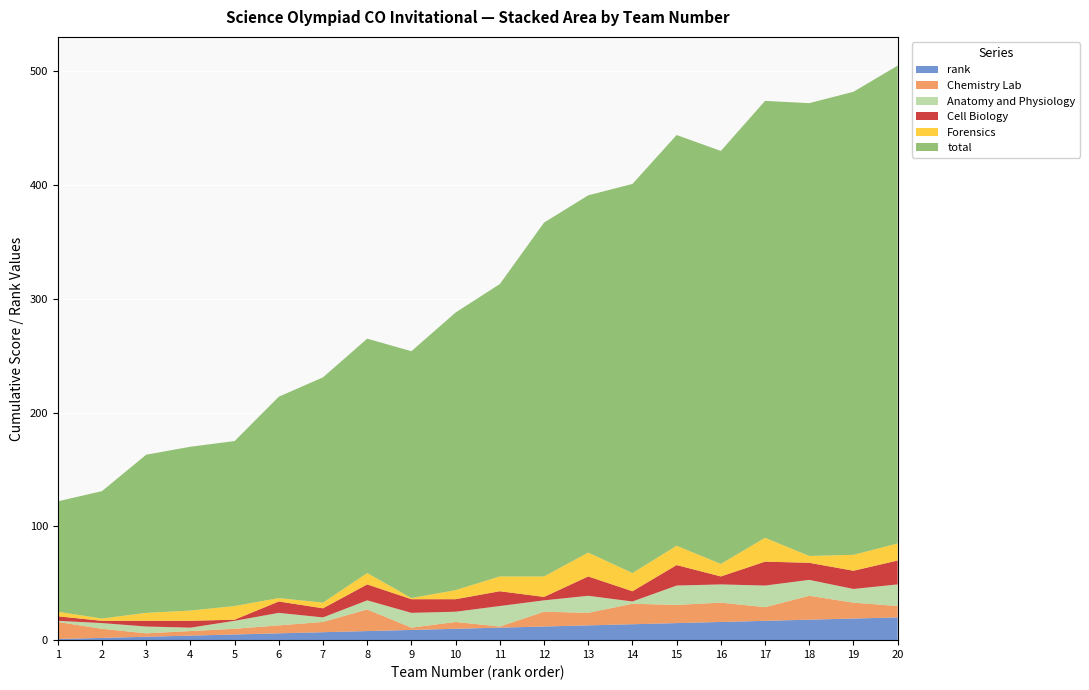

Reading left to right, list all the values displayed in this chart.

rank: 1	2	3	4	5	6	7	8	9	10	11	12	13	14	15	16	17	18	19	20
Chemistry Lab: 15	8	3	4	5	7	9	19	2	6	1	13	11	18	16	17	12	21	14	10
Anatomy and Physiology: 1	5	6	3	7	11	4	8	13	9	18	10	15	2	17	16	19	14	12	19
Cell Biology: 4	2	5	6	1	10	8	14	12	11	13	3	17	9	18	7	21	15	16	21
Forensics: 4	2	7	9	12	3	5	10	1	8	13	18	21	16	17	11	21	6	14	15
total: 97	112	139	144	145	177	198	206	217	244	257	311	314	342	361	363	384	398	407	420